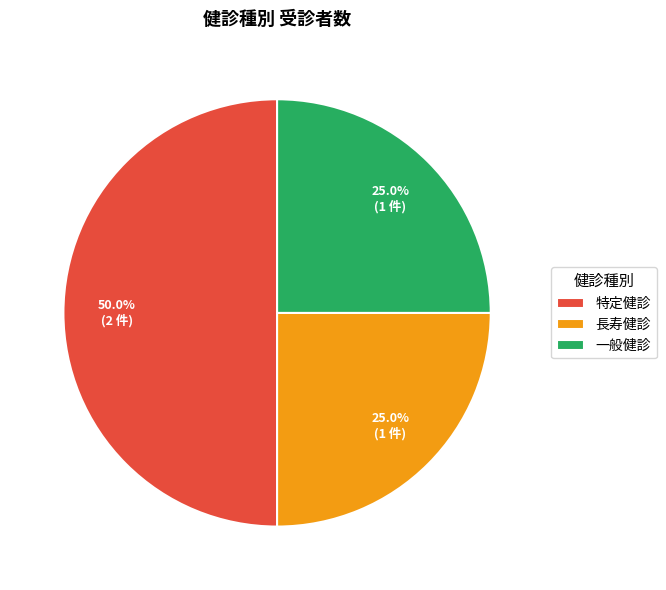

Is the sum of 特定健診 and 一般健診 greater than half?

Yes